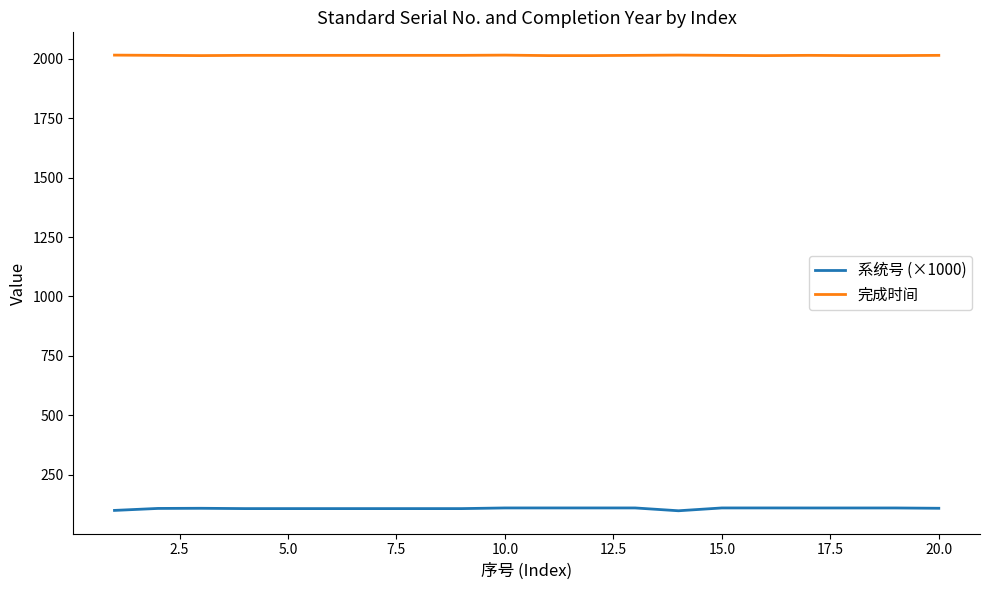

How many lines are shown in the chart?

2